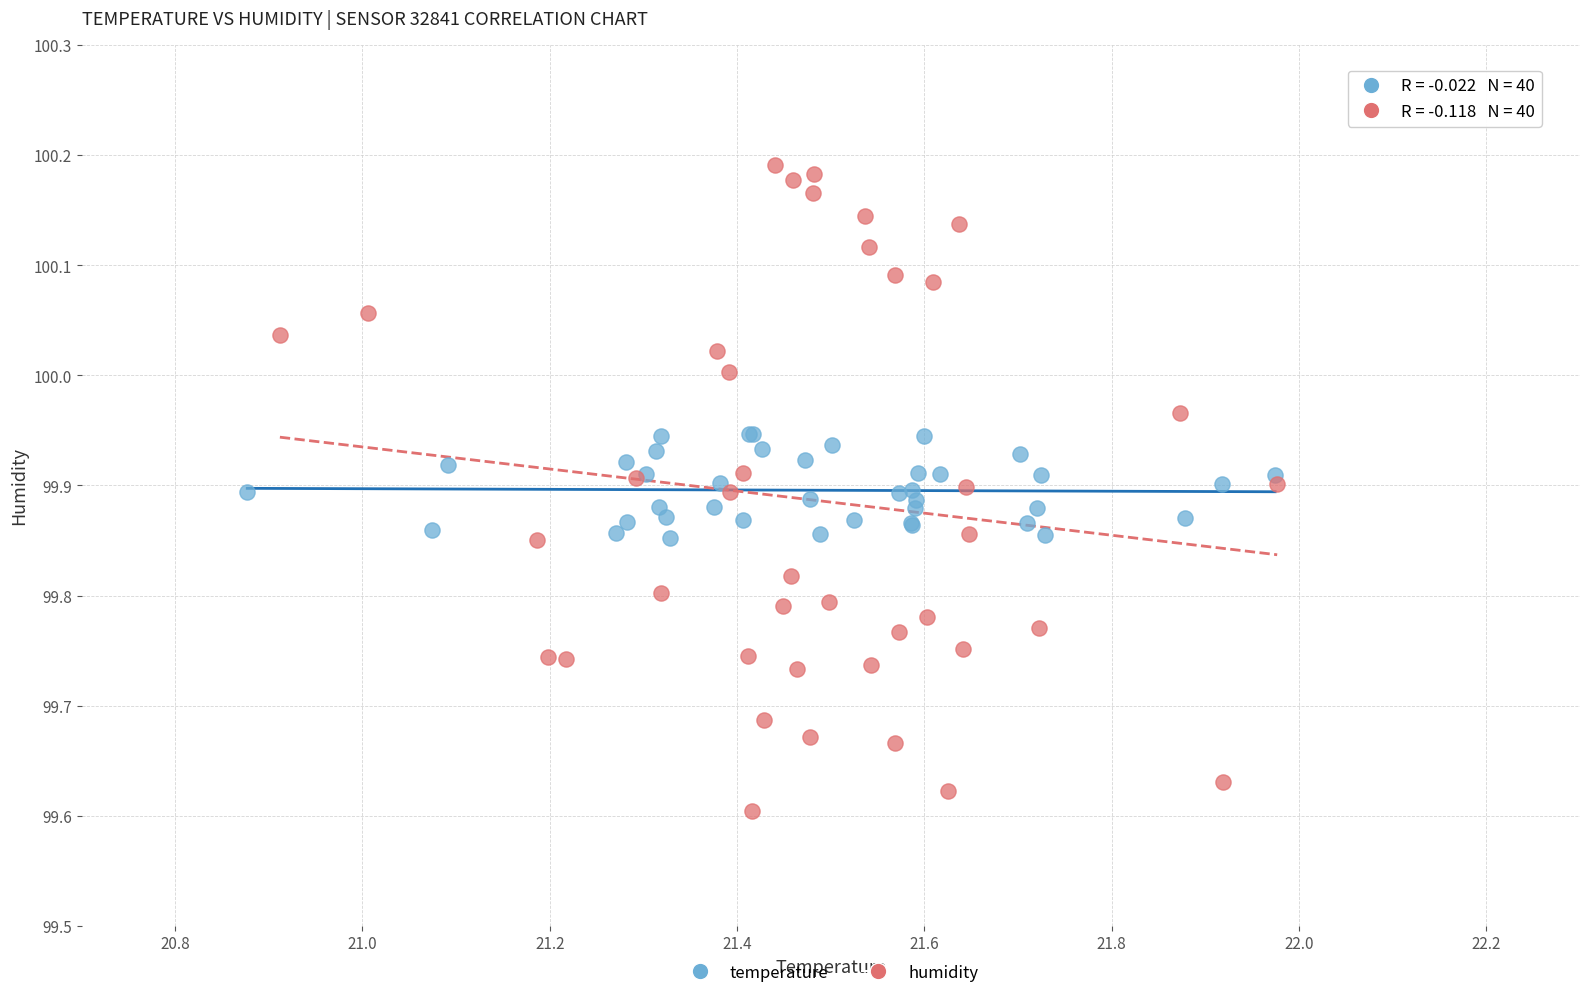

Which series reaches the minimum Y coordinate?

humidity